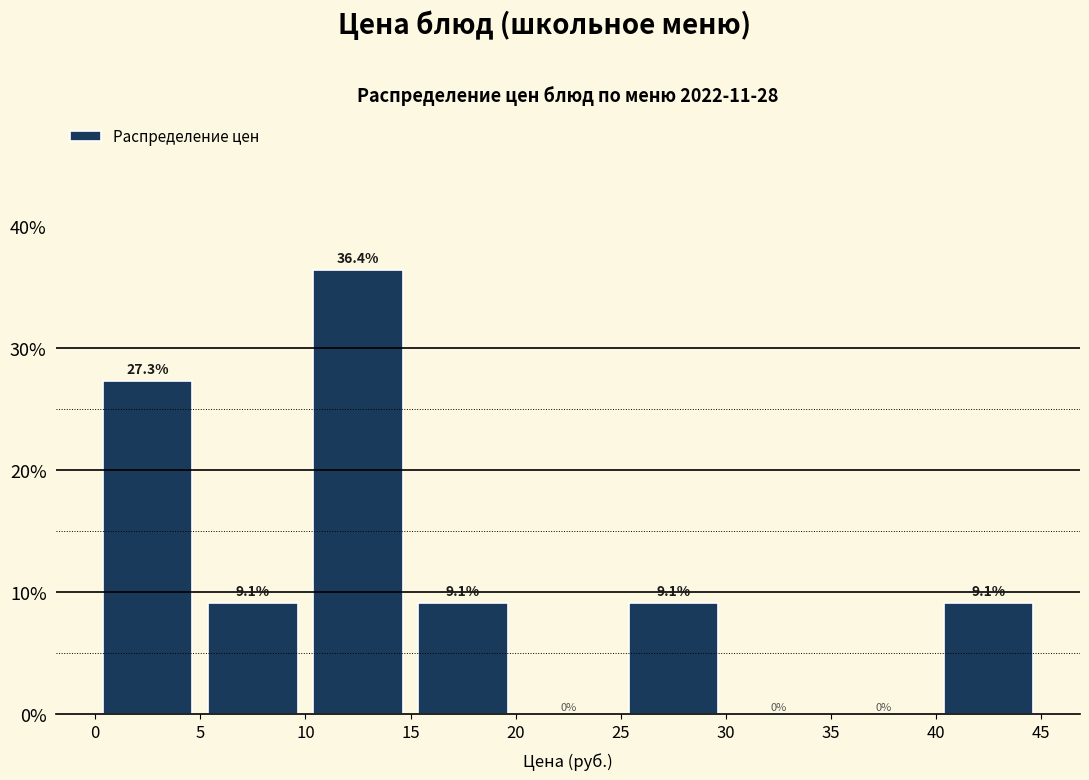

What is the height of the bar covering 25 to 30 on the x-axis?

9.1